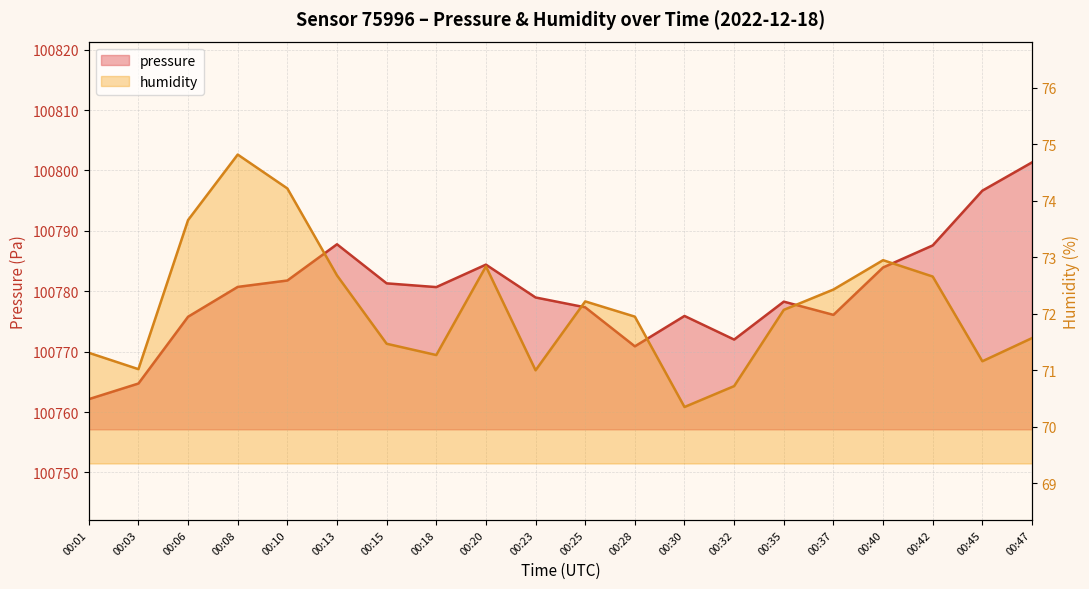

Is the value of humidity at 00:18 greater than the value of pressure at 00:15?

No